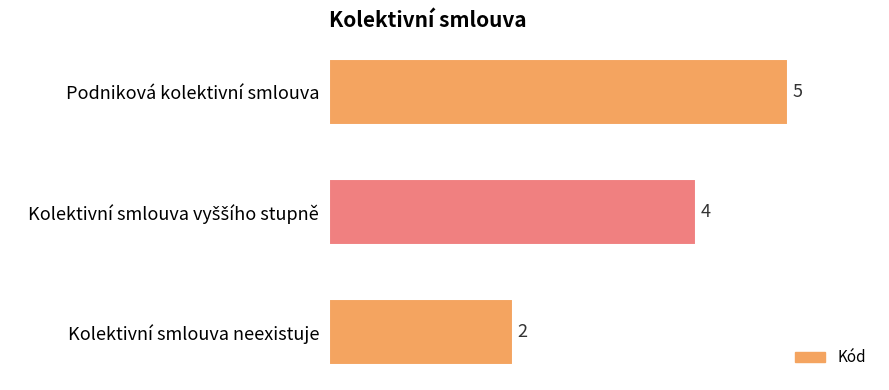

Which has a higher value, Kolektivní smlouva neexistuje or Podniková kolektivní smlouva?

Podniková kolektivní smlouva